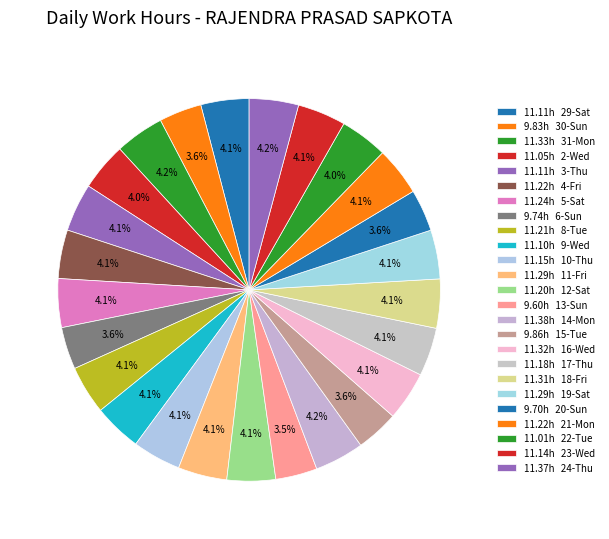

How many segments does this pie chart have?

25